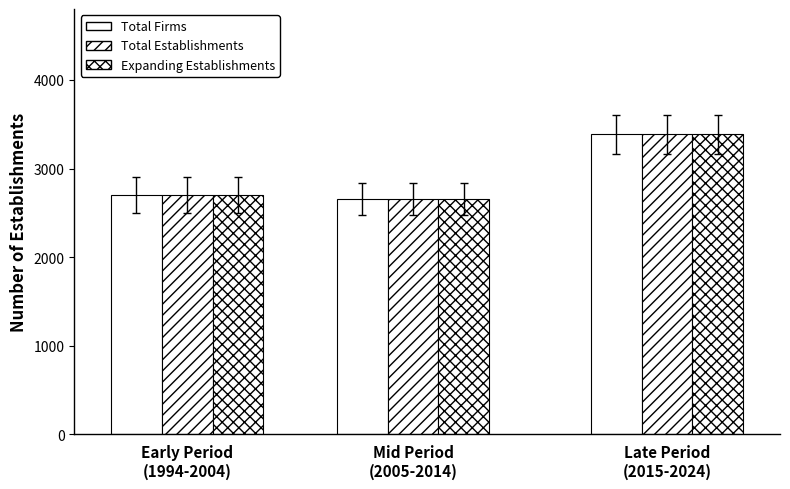

How many categories are shown in the chart?

3